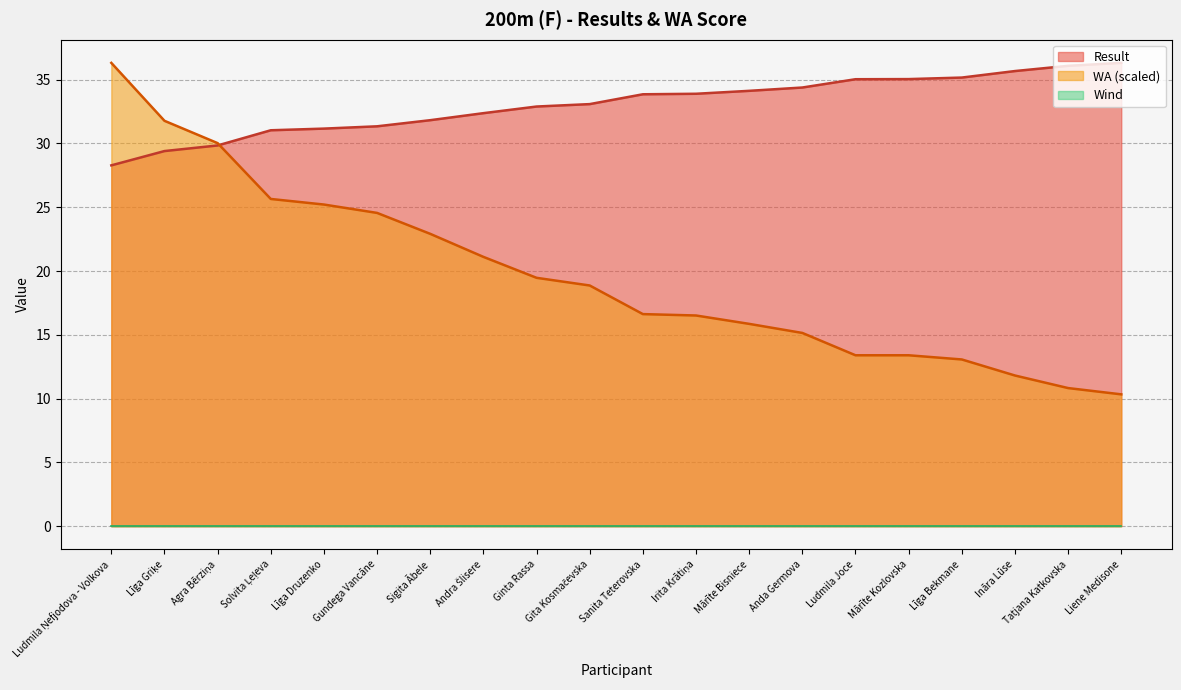

List the labels in order of Result value, largest first.

Liene Medisone, Tatjana Katkovska, Ināra Lūse, Līga Bekmane, Mārīte Kozlovska, Ludmila Joce, Anda Germova, Mārīte Bisniece, Irita Krātiņa, Sanita Teterovska, Gita Kosmačevska, Ginta Rassa, Andra Šlisere, Sigita Ābele, Gundega Vancāne, Līga Druzenko, Solvita Ļeļeva, Agra Bērziņa, Līga Griķe, Ludmila Ņefjodova - Volkova